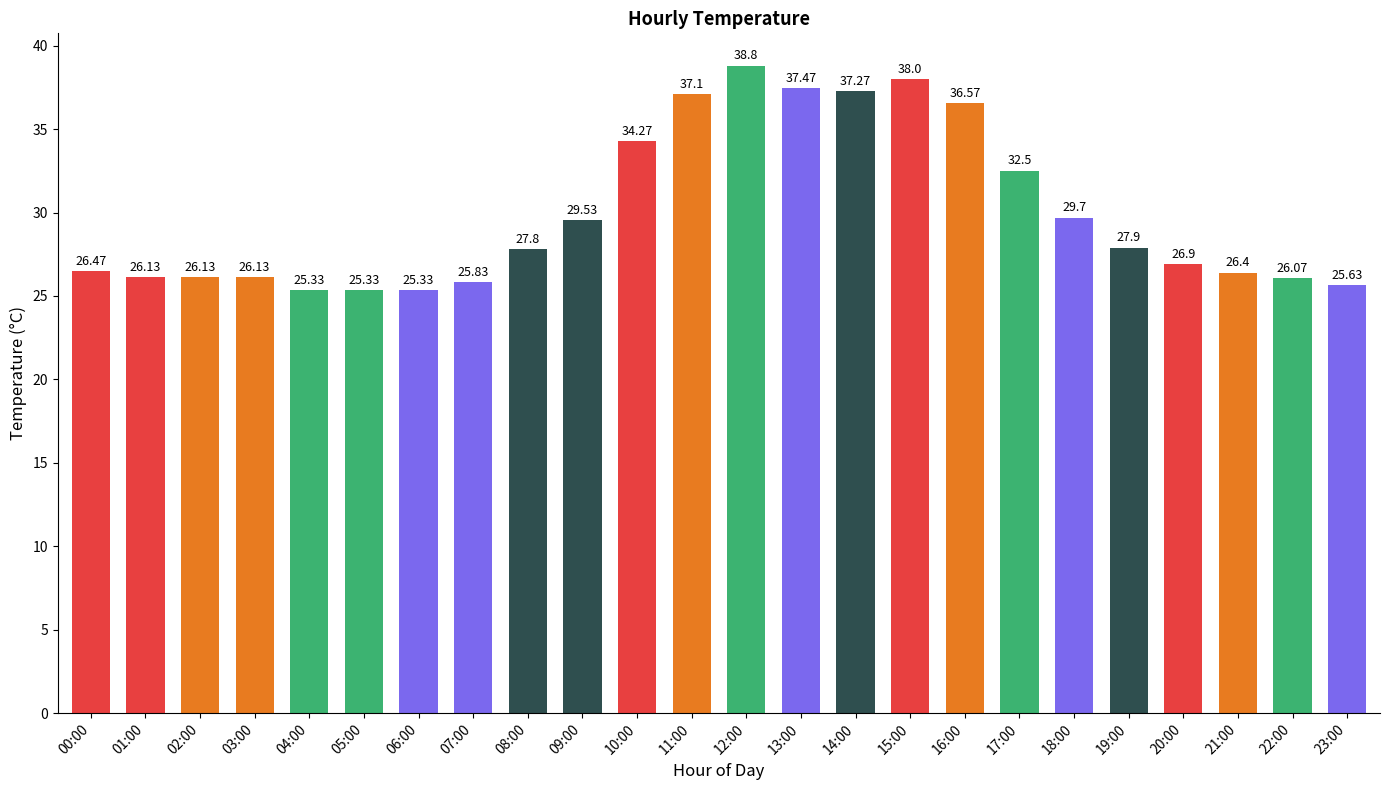

What is the label of the 16th bar from the left?

15:00